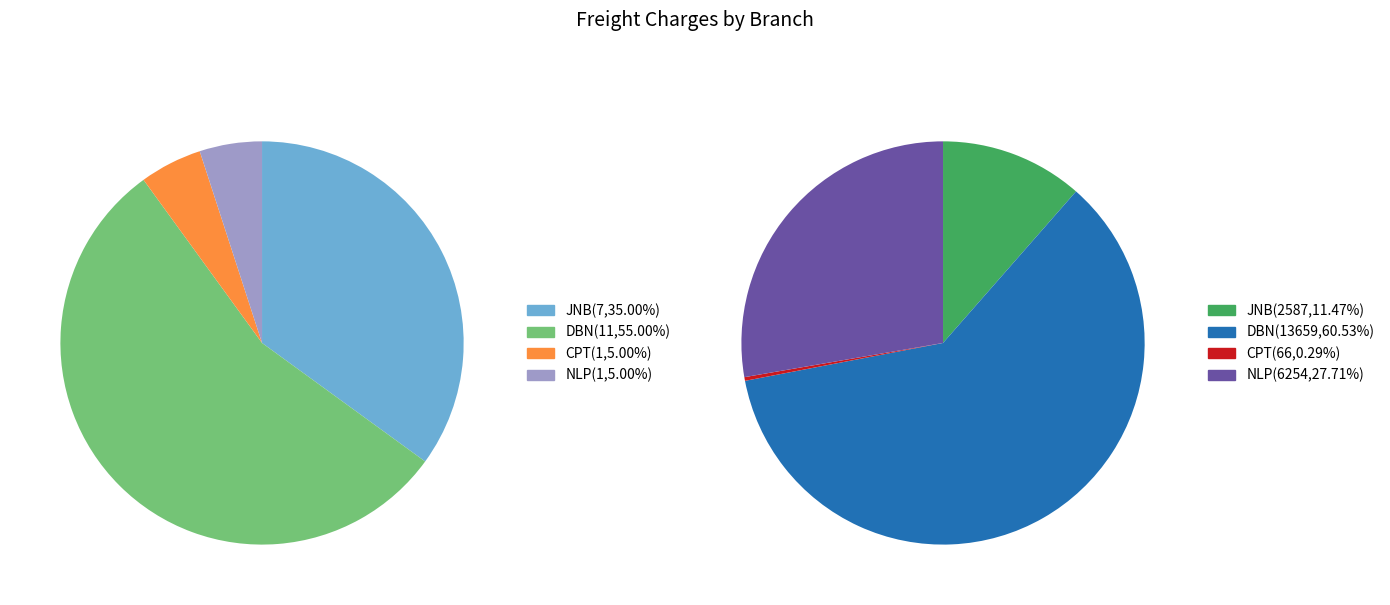

Which category has the biggest portion of the pie?

DBN